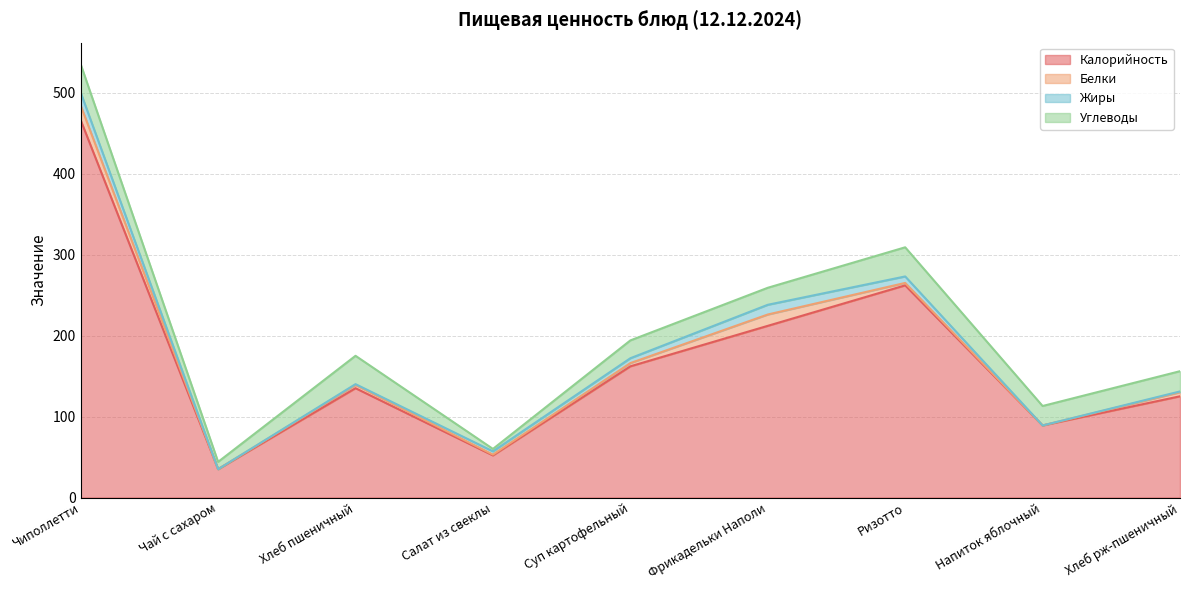

Which category has the lowest value in the Углеводы series?

Салат из свеклы